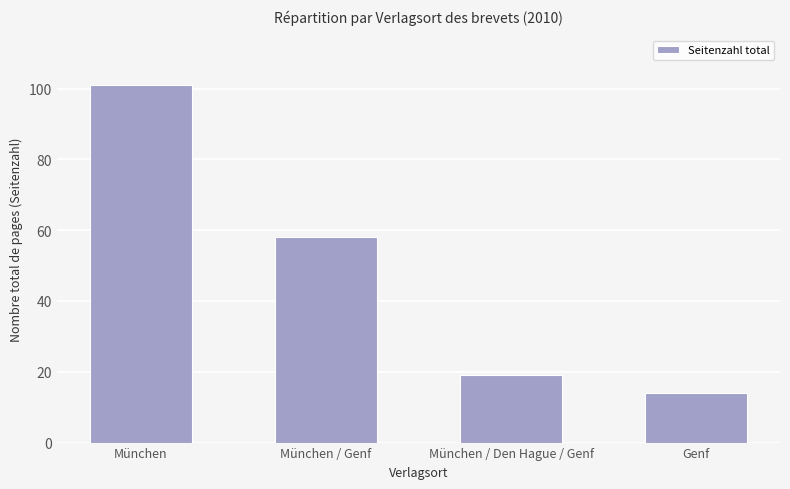

Rank the categories by value from highest to lowest.

München, München / Genf, München / Den Hague / Genf, Genf